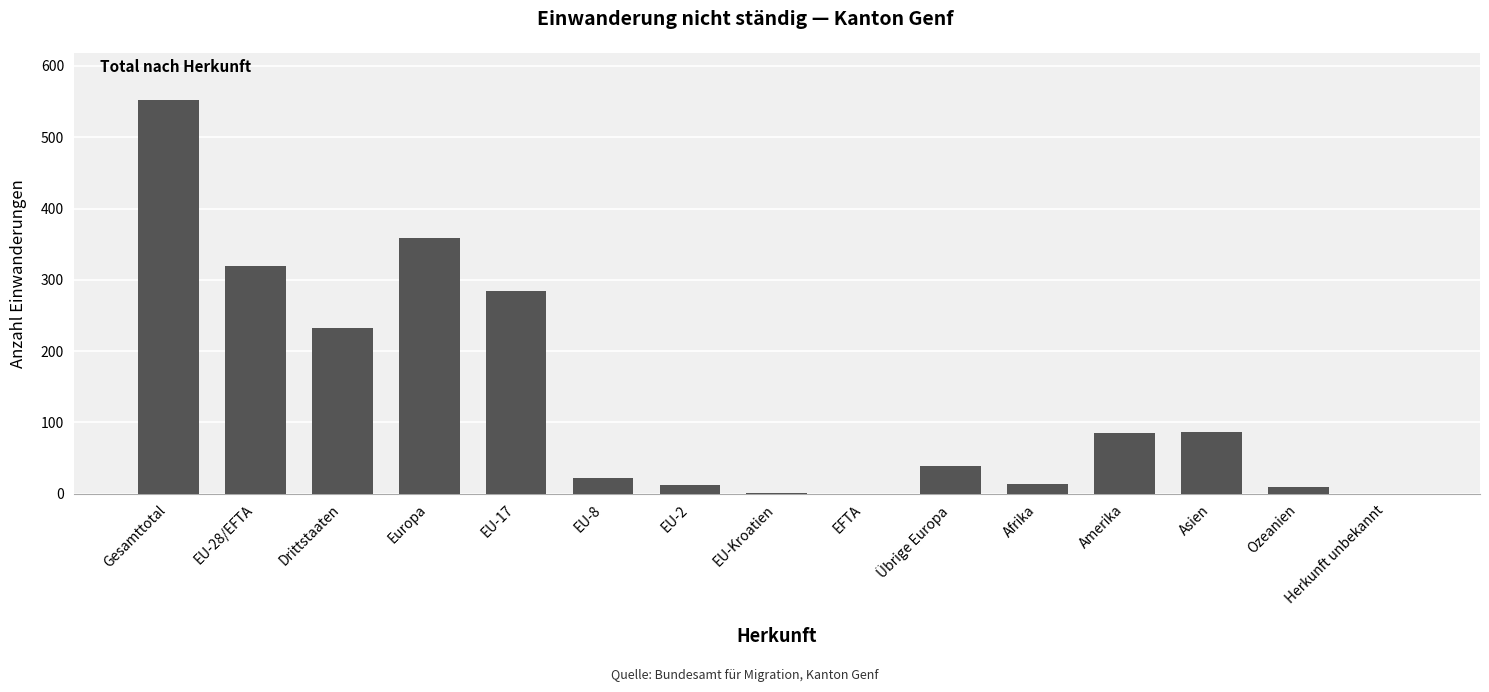

Which category has the highest value across all series?

Gesamttotal